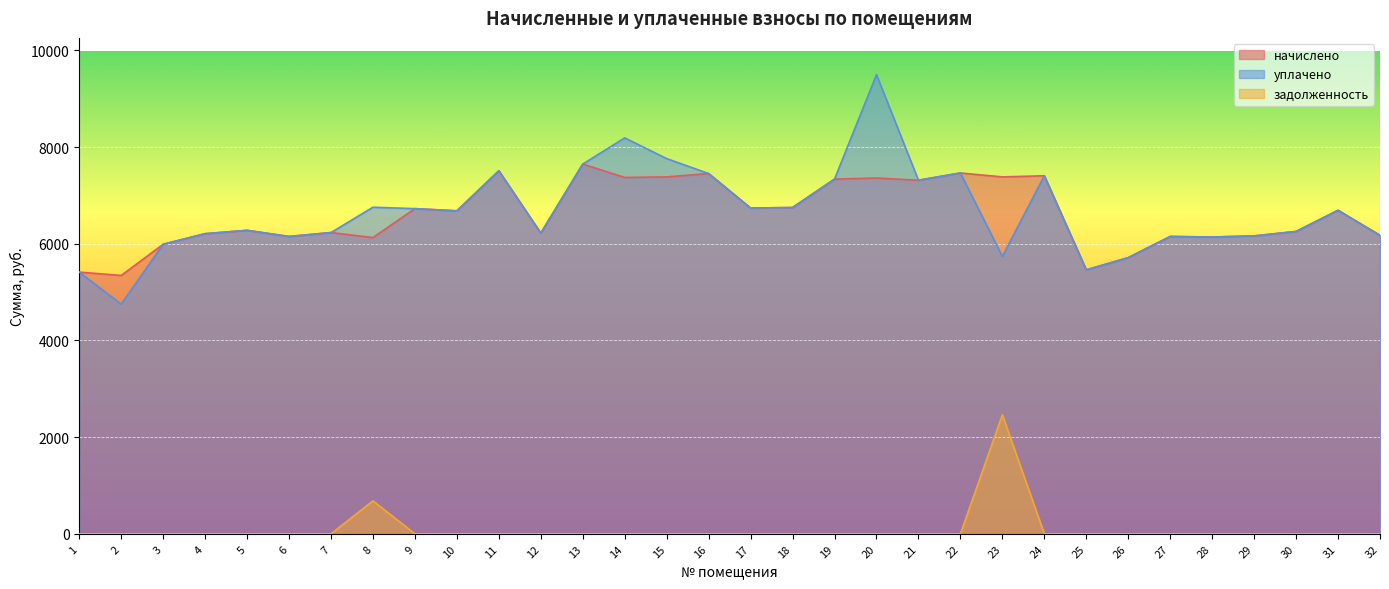

What is the sum of all задолженность values?

3142.4